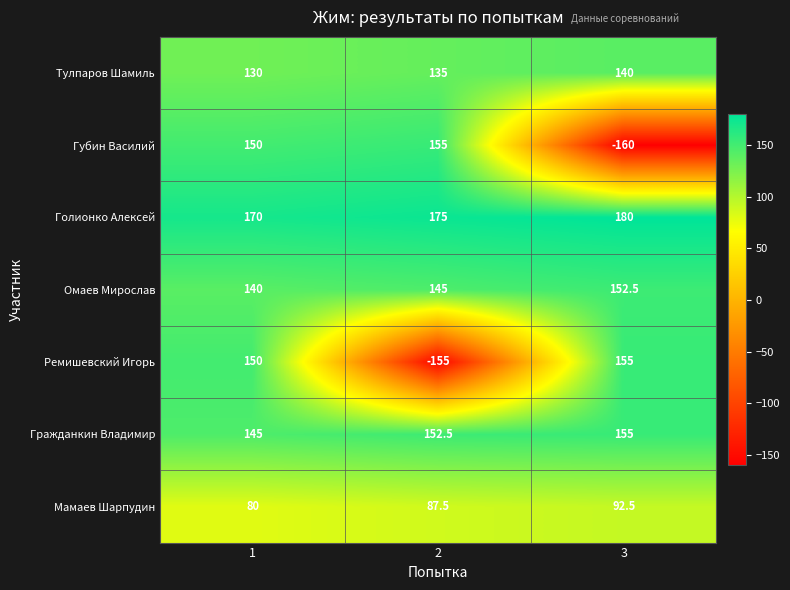

Which series has the widest spread of values?

Губин Василий